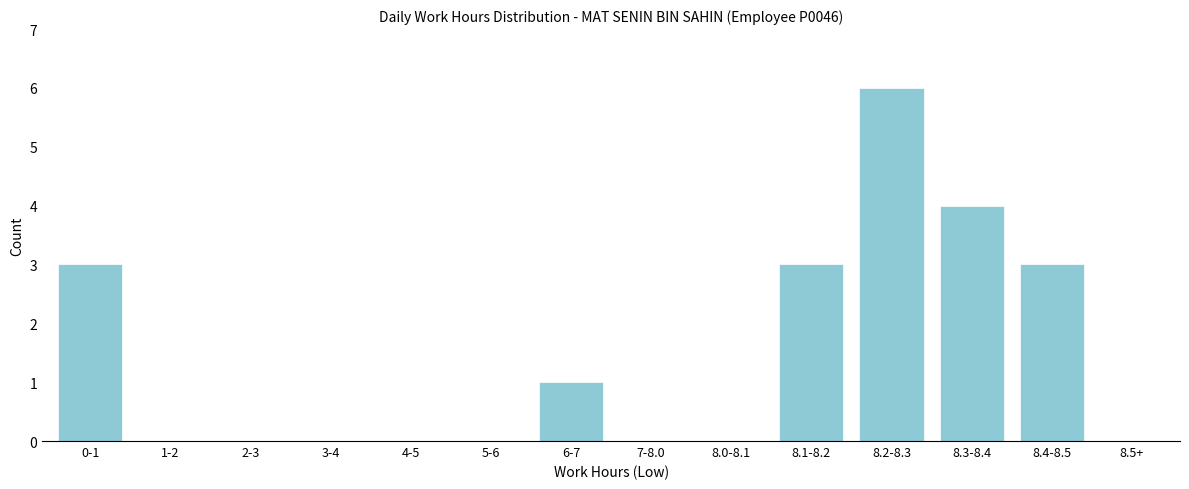

Reading left to right, what are all the values shown in this chart?

0-1=3	1-2=0	2-3=0	3-4=0	4-5=0	5-6=0	6-7=1	7-8.0=0	8.0-8.1=0	8.1-8.2=3	8.2-8.3=6	8.3-8.4=4	8.4-8.5=3	8.5+=0